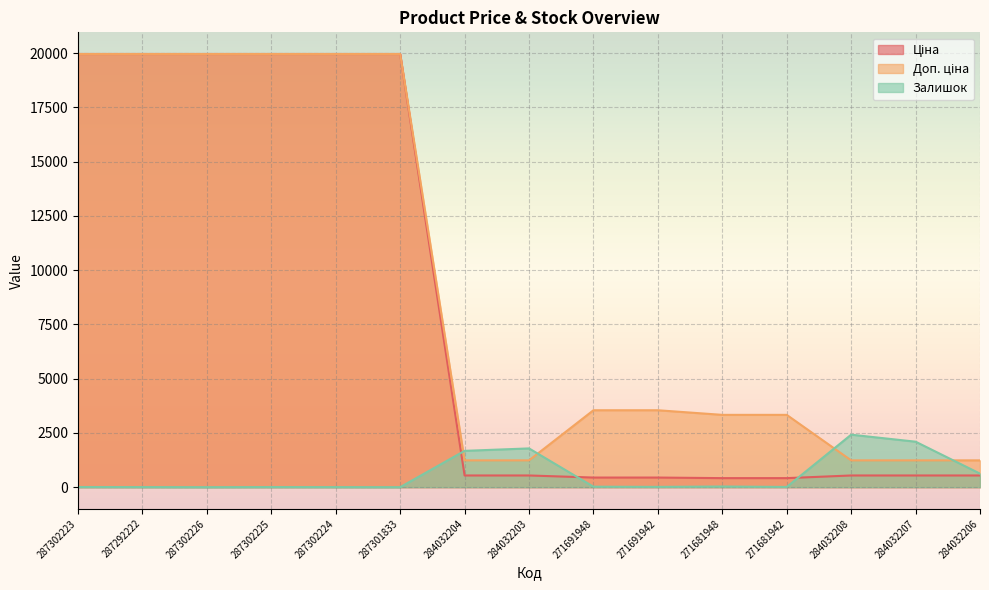

Which series has the largest range (max minus min)?

Ціна